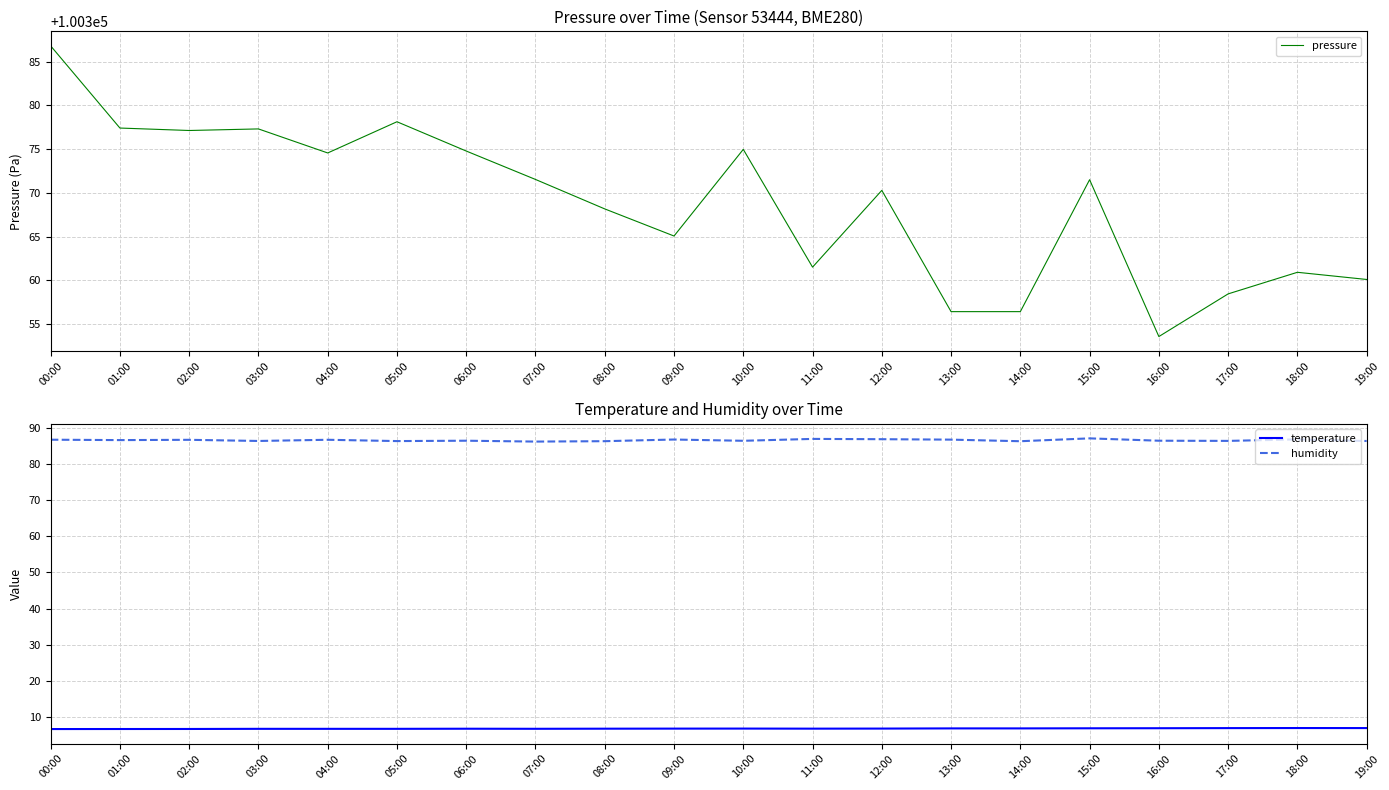

Is this an area chart (filled region under the line)?

No